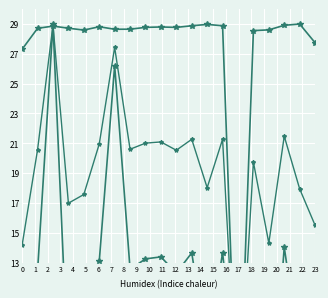

Does the chart display data point markers on the line(s)?

Yes